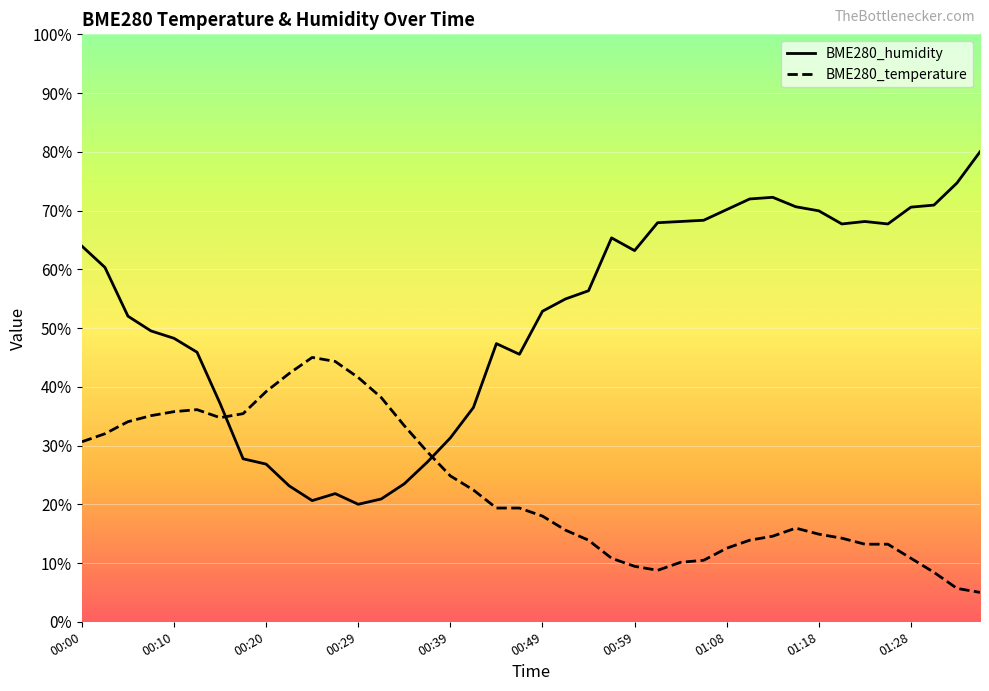

What is the average value of the BME280_humidity series?

52.0